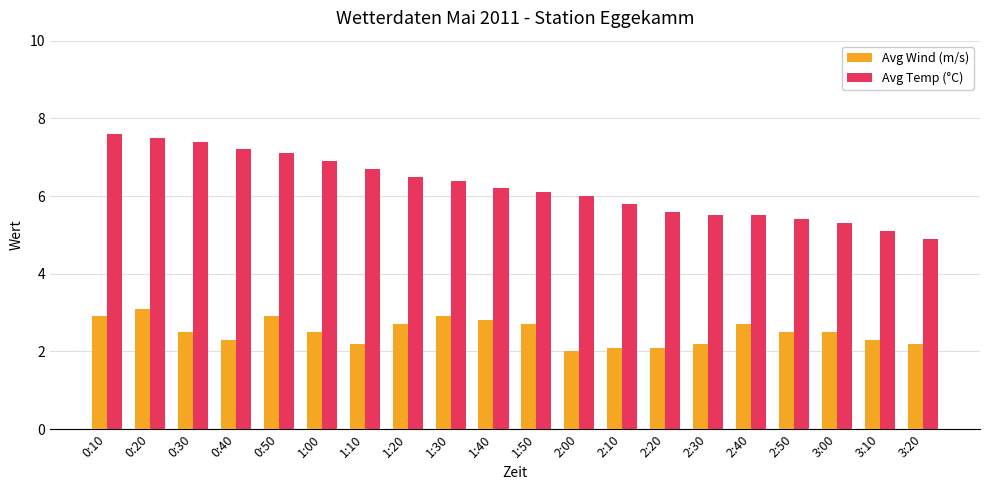

What is the total value across all series at 1:50?

8.8